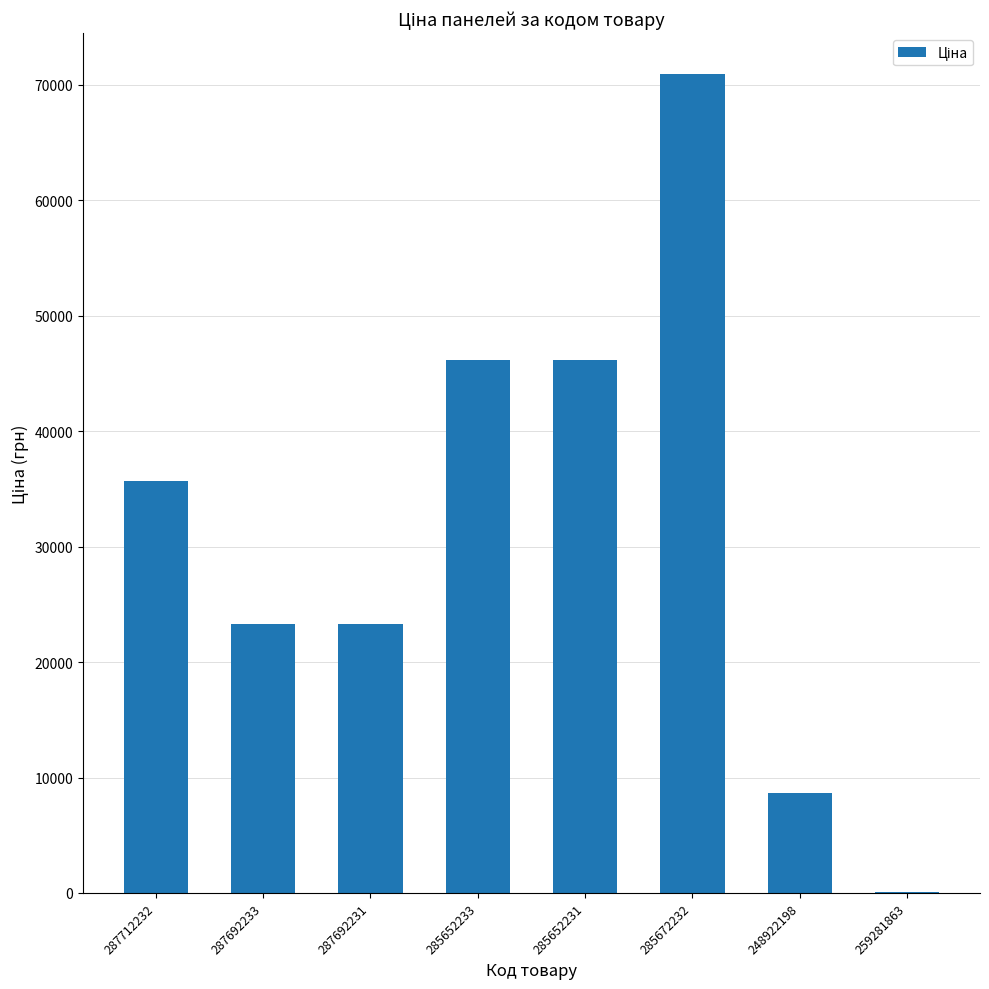

What is the sum of all values?

254149.5